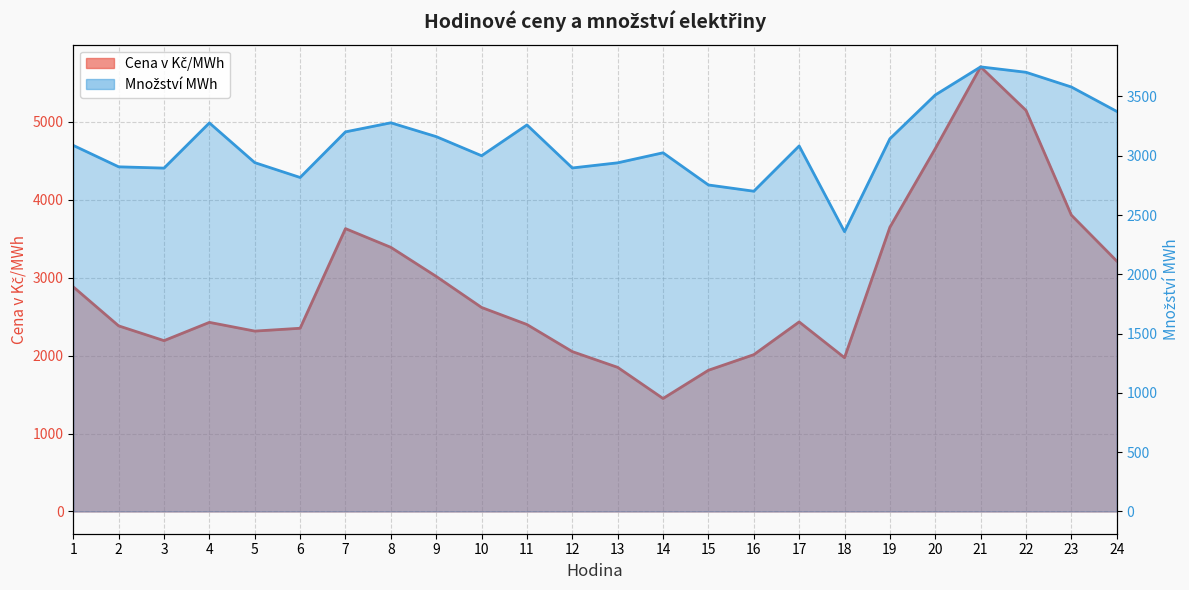

Where do Množství MWh and Cena v Kč/MWh first cross each other?

6 and 7